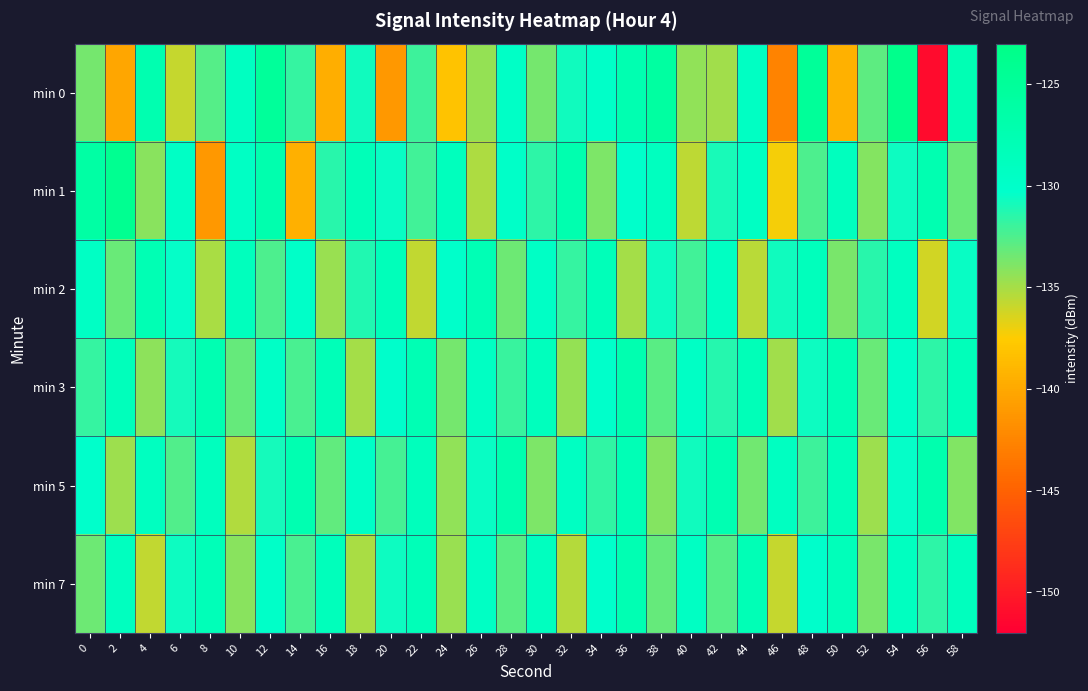

Which series has the largest range (max minus min)?

min 0